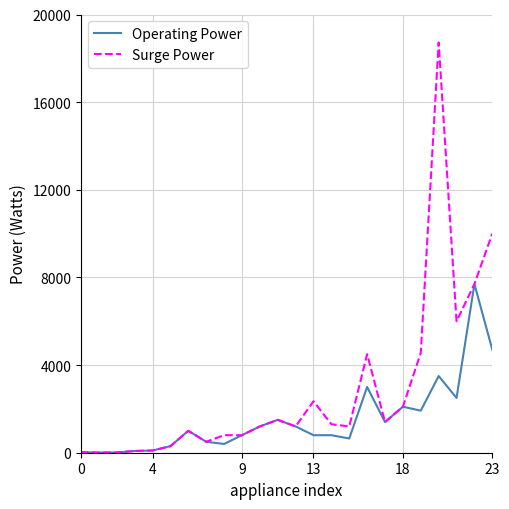

Which series has the largest range (max minus min)?

Surge Power